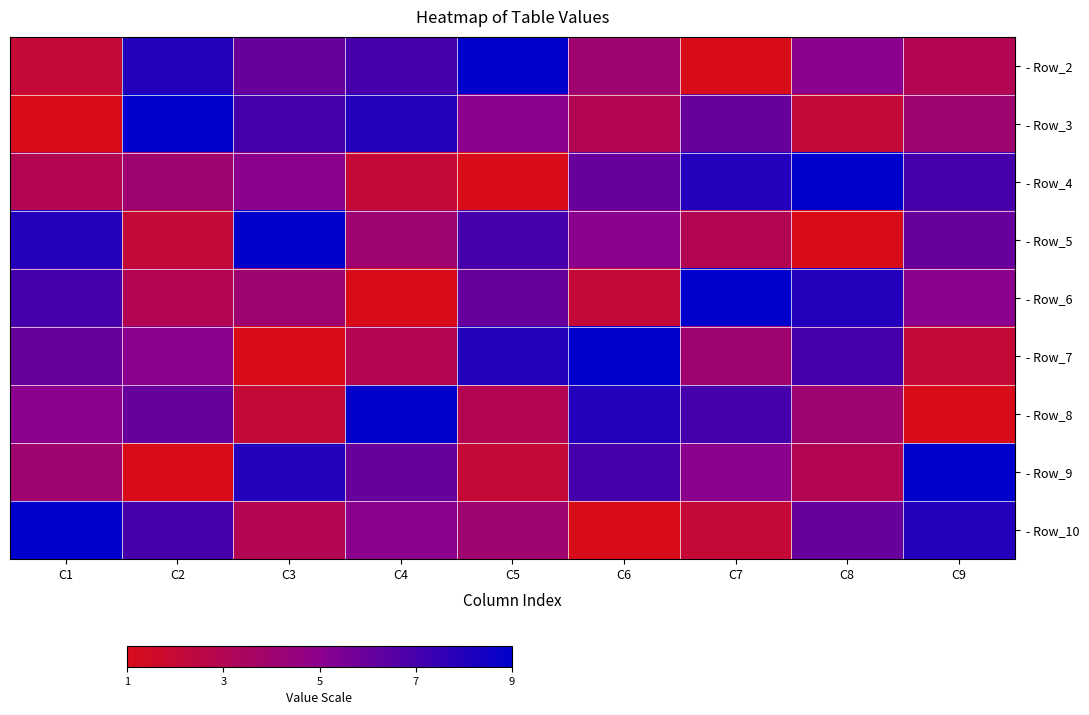

Reading left to right, what are all the values shown in this chart?

- Row_2: C1=2	C2=8	C3=6	C4=7	C5=9	C6=4	C7=1	C8=5	C9=3
- Row_3: C1=1	C2=9	C3=7	C4=8	C5=5	C6=3	C7=6	C8=2	C9=4
- Row_4: C1=3	C2=4	C3=5	C4=2	C5=1	C6=6	C7=8	C8=9	C9=7
- Row_5: C1=8	C2=2	C3=9	C4=4	C5=7	C6=5	C7=3	C8=1	C9=6
- Row_6: C1=7	C2=3	C3=4	C4=1	C5=6	C6=2	C7=9	C8=8	C9=5
- Row_7: C1=6	C2=5	C3=1	C4=3	C5=8	C6=9	C7=4	C8=7	C9=2
- Row_8: C1=5	C2=6	C3=2	C4=9	C5=3	C6=8	C7=7	C8=4	C9=1
- Row_9: C1=4	C2=1	C3=8	C4=6	C5=2	C6=7	C7=5	C8=3	C9=9
- Row_10: C1=9	C2=7	C3=3	C4=5	C5=4	C6=1	C7=2	C8=6	C9=8